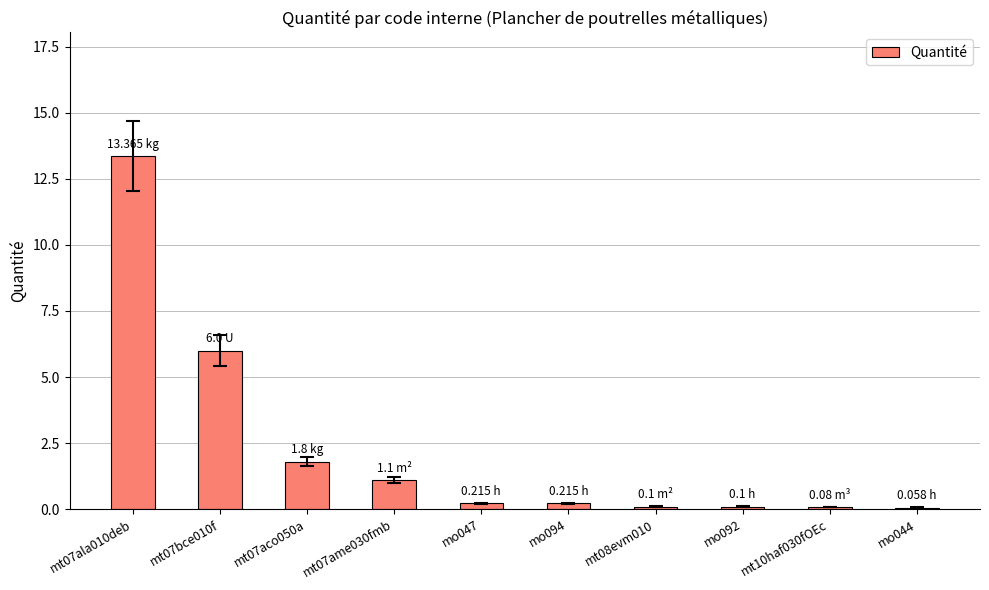

What is the sum of all values?

23.0